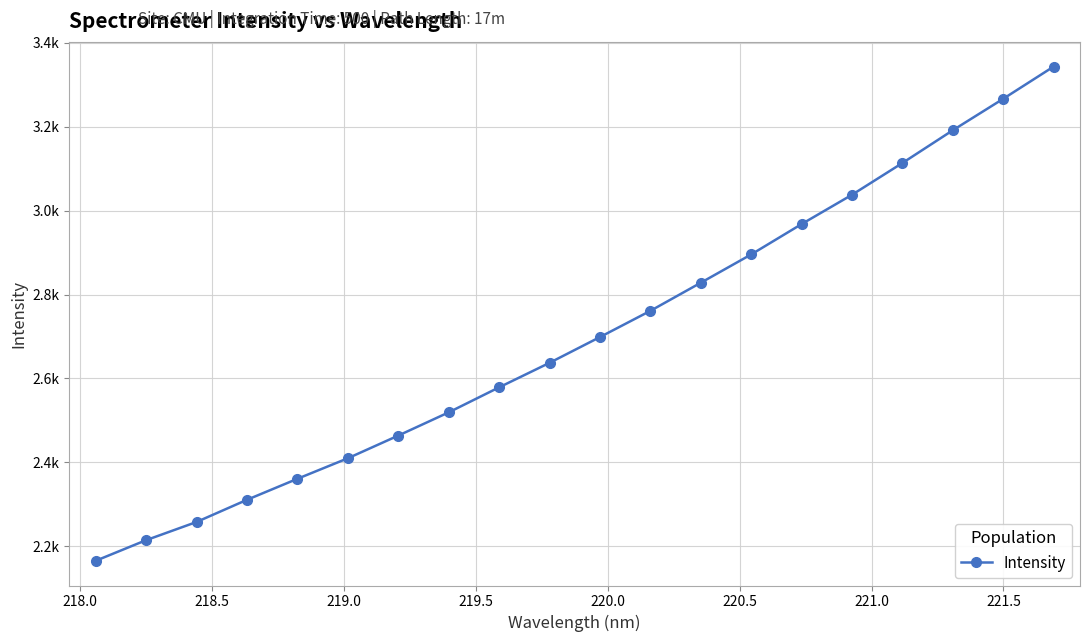

Is this an area chart (filled region under the line)?

No